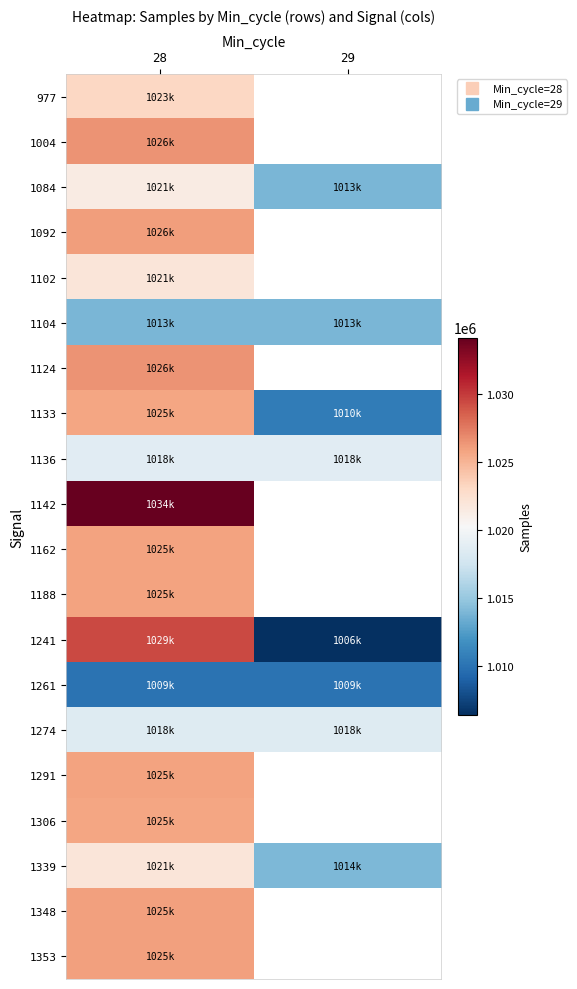

Which category has the highest value across all series?

28